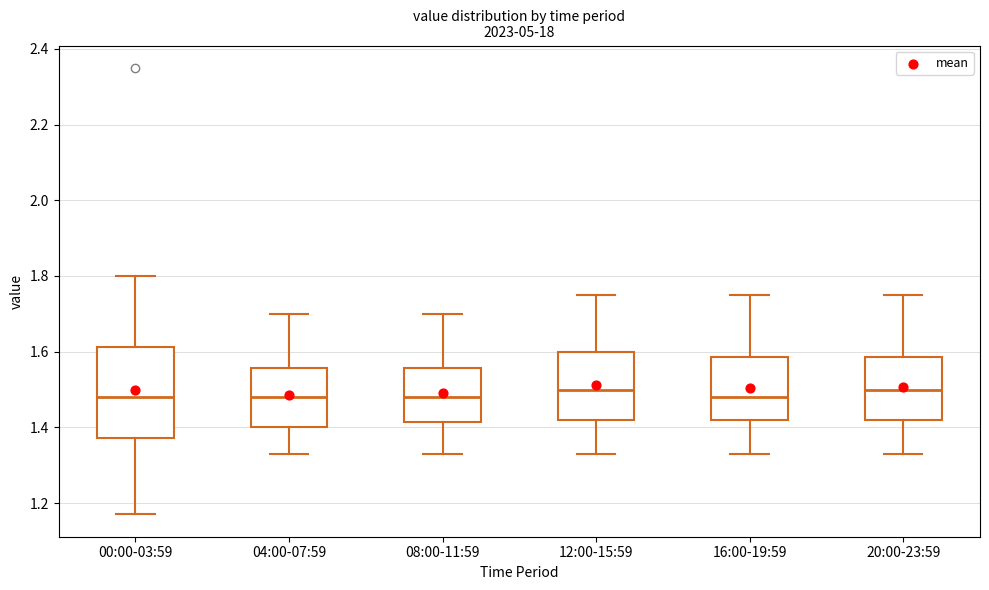

Which box is the tallest, from its lower edge to its upper edge?

00:00-03:59